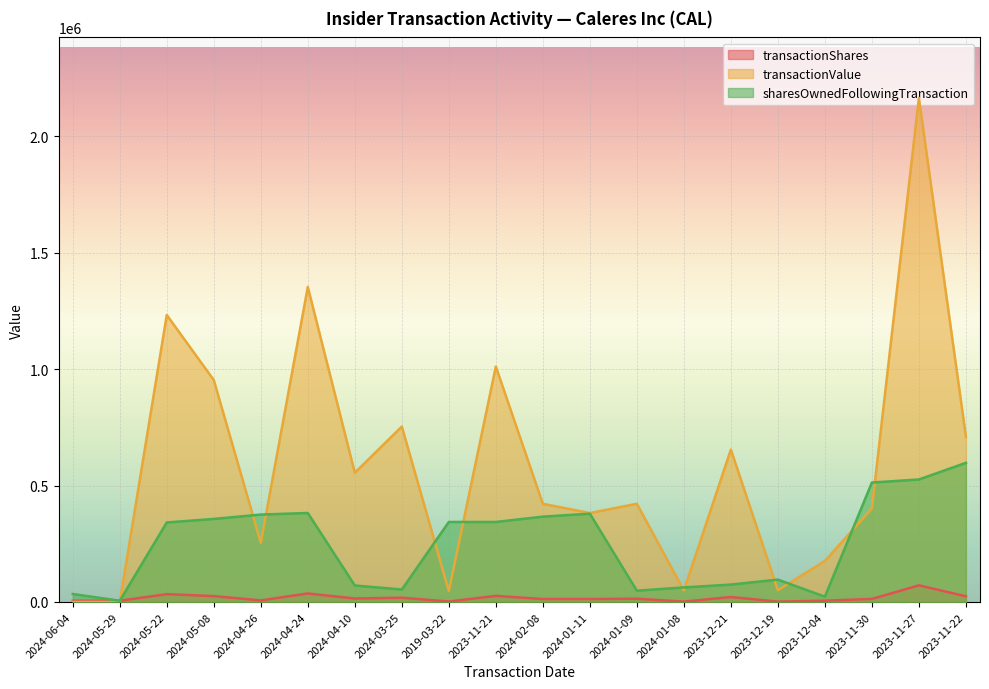

What is the difference between the transactionValue values at 2019-03-22 and 2023-12-04?

129294